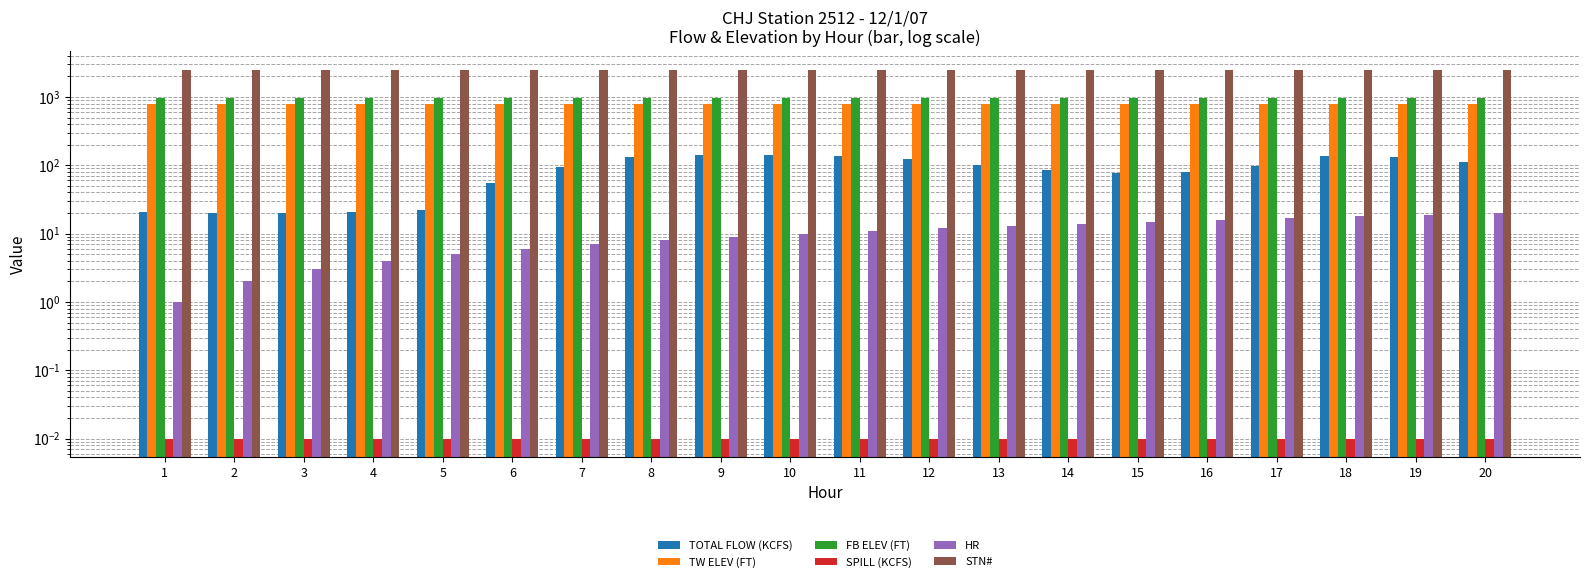

The value of HR at 2 is 2.0. True or false?

True